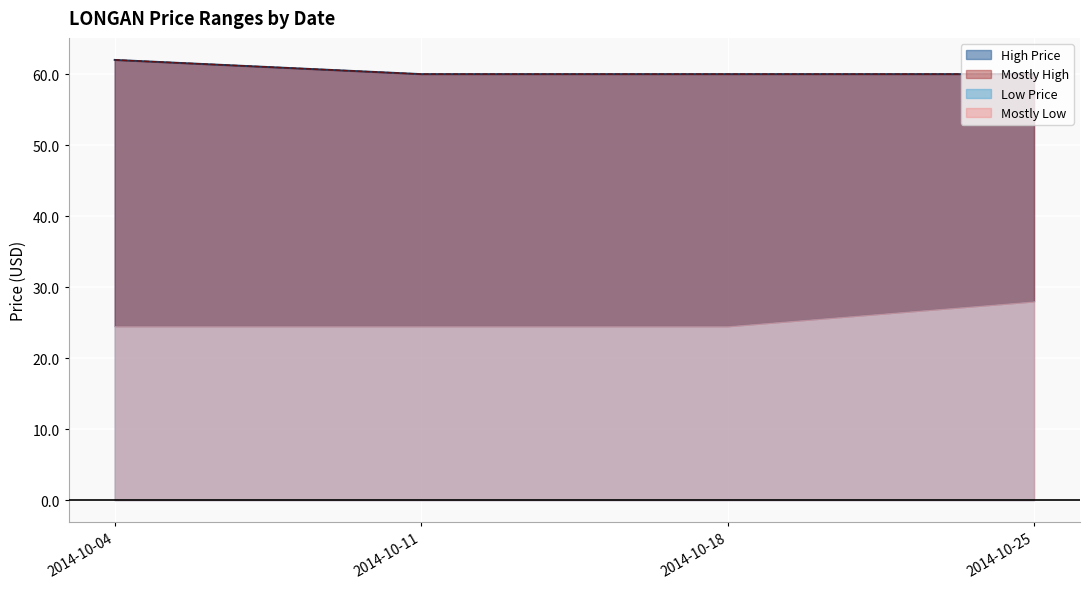

What is the average value of the High Price series?

60